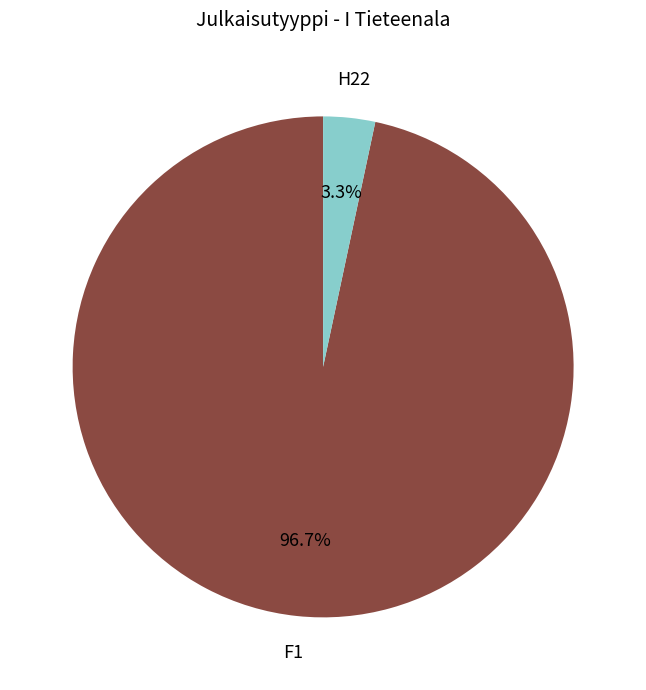

Does any single category account for the majority?

Yes